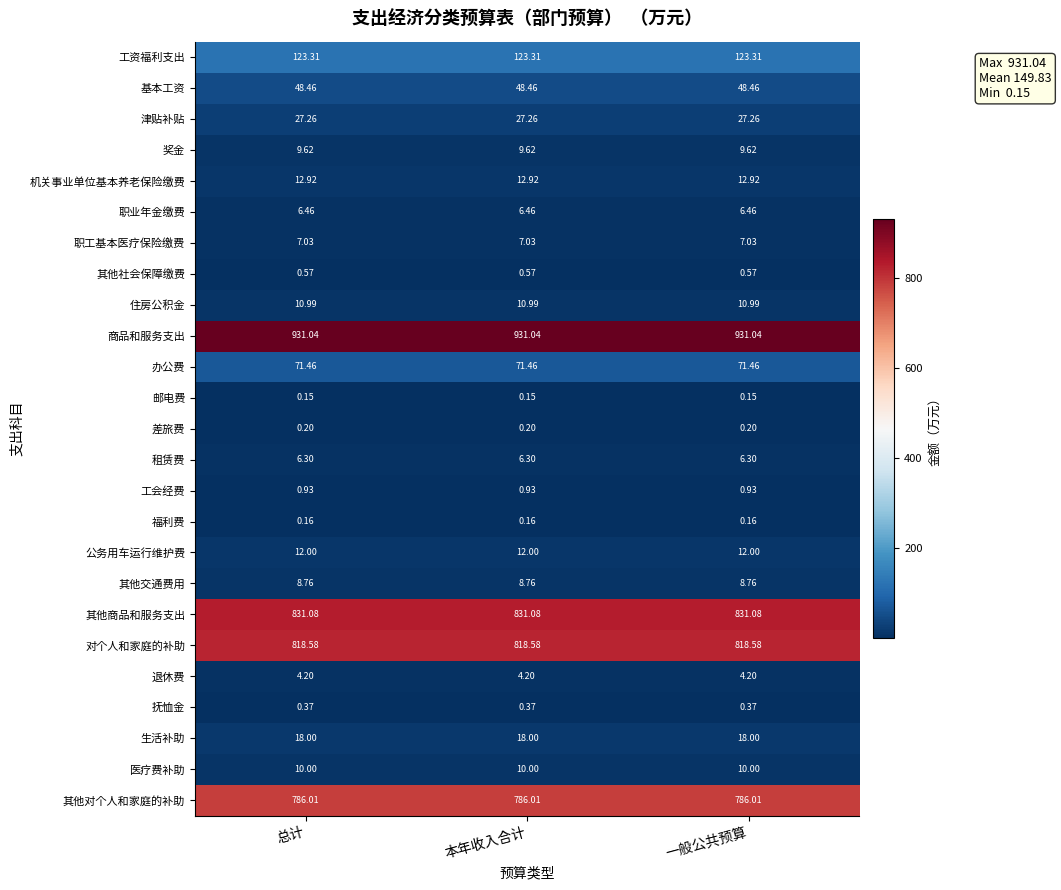

Is the value of 职工基本医疗保险缴费 at 本年收入合计 greater than the value of 其他对个人和家庭的补助 at 总计?

No